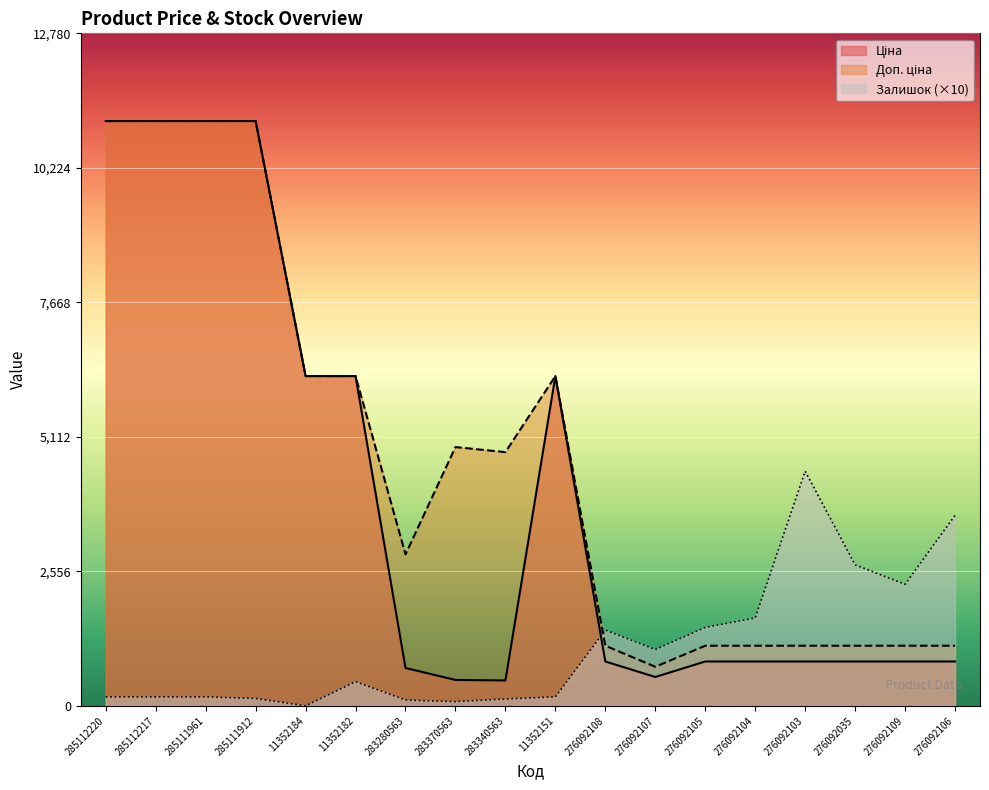

List the series in order of their peak value, highest first.

Ціна, Доп. ціна, Залишок